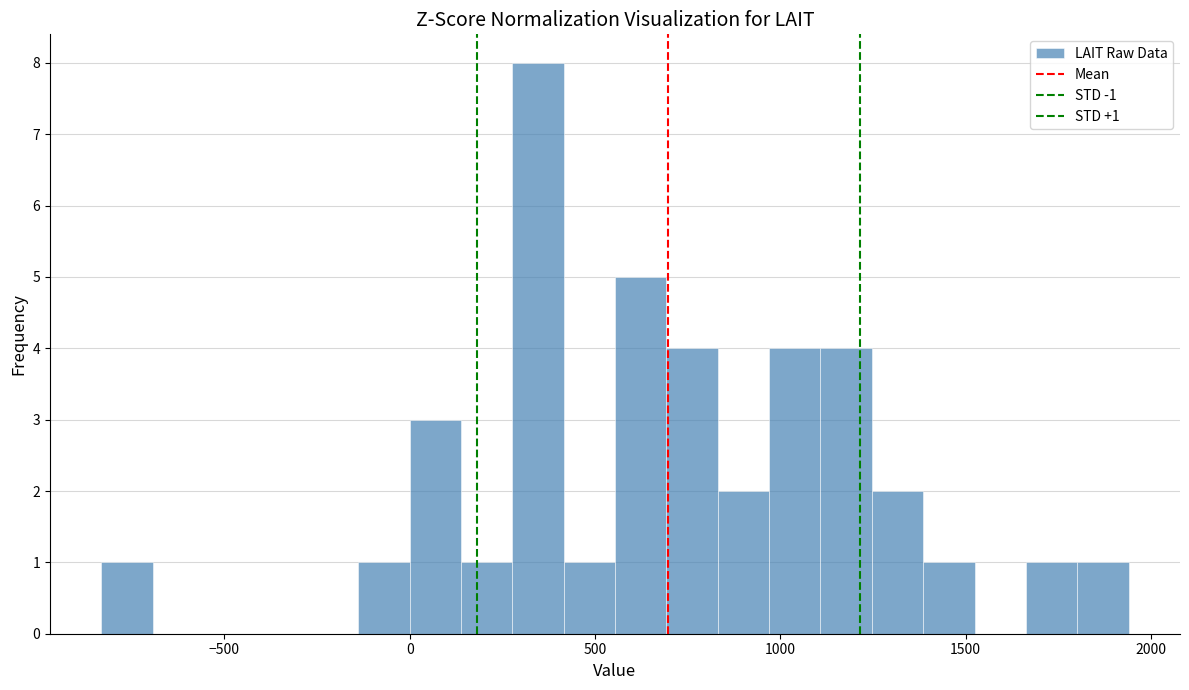

Read against the x-axis, roughly where is the centre of the tallest bar?

350